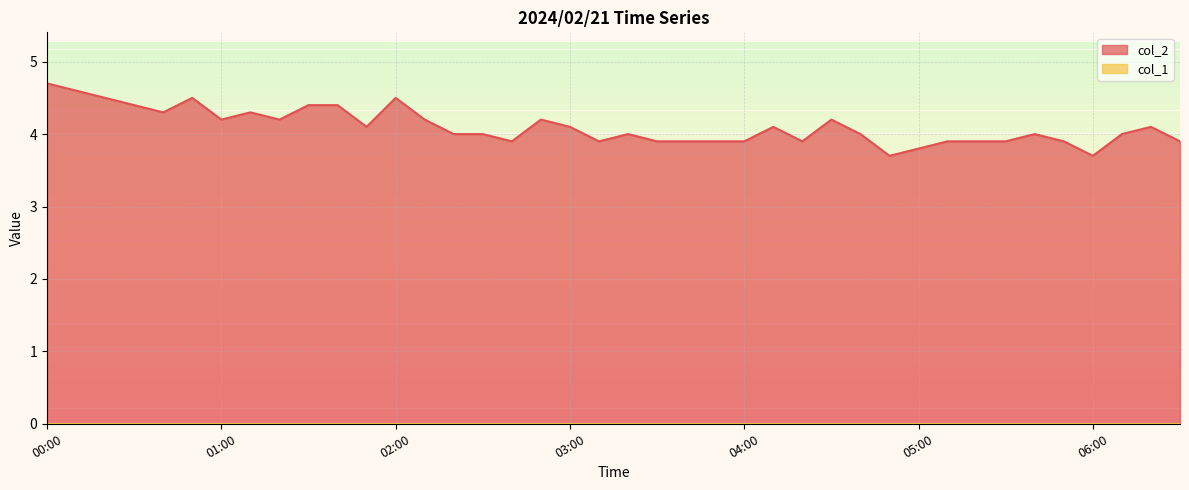

How many points are higher than both their immediate neighbors (excluding endpoints)?

9